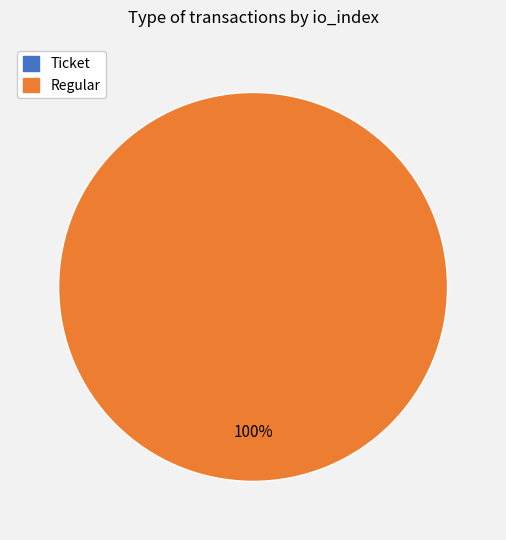

Which category accounts for the majority?

Regular